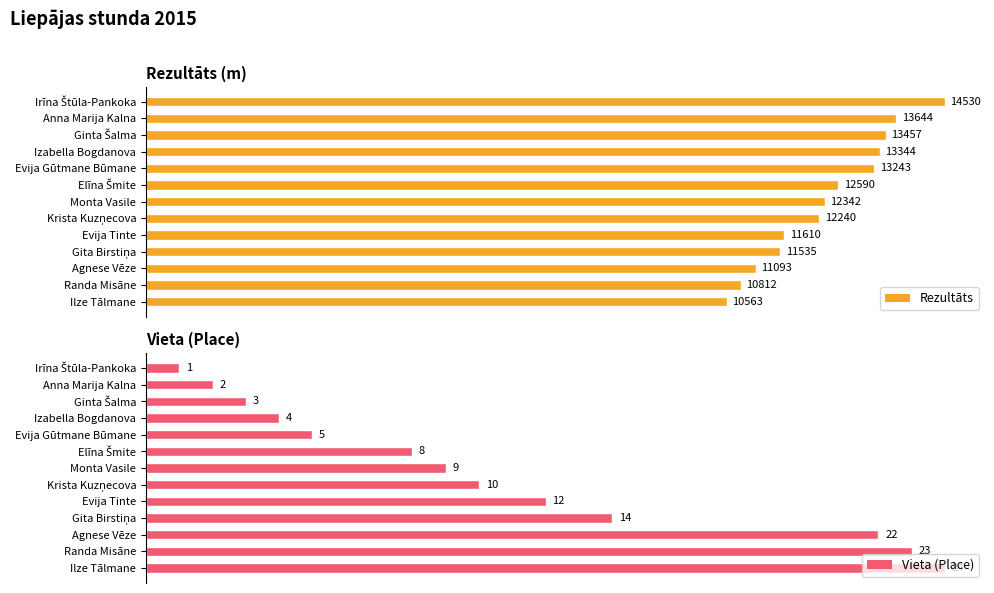

Count the number of data series in this chart.

2